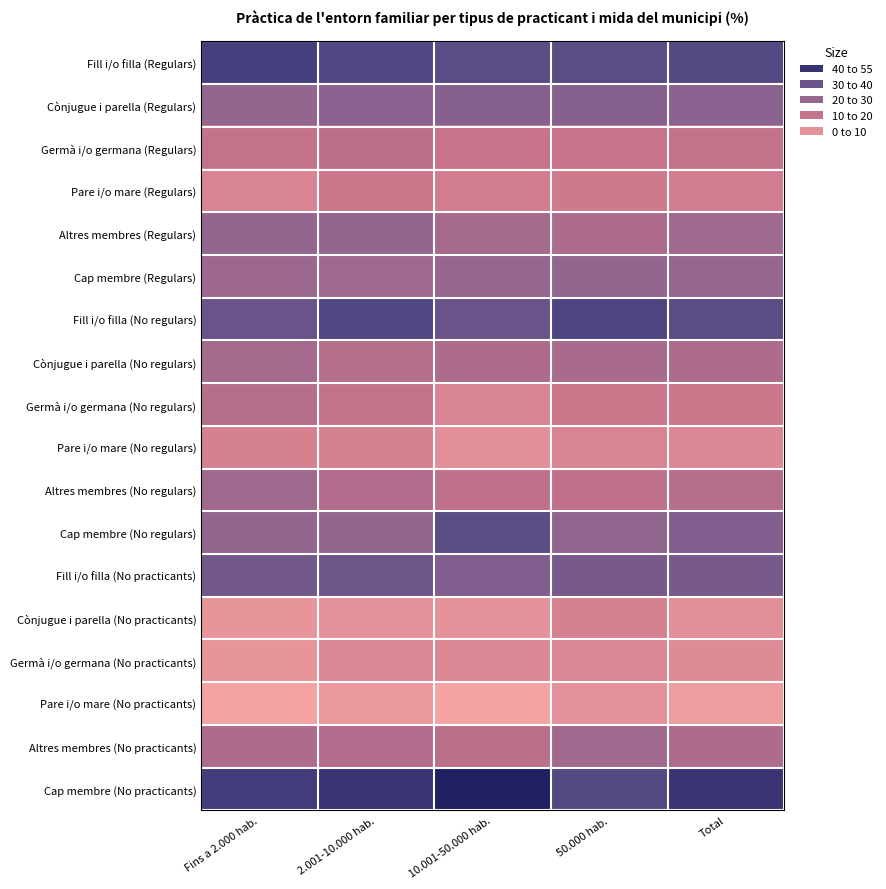

Which series changed the most between Fins a 2.000 hab. and 2.001-10.000 hab.?

Fill i/o filla (No regulars)